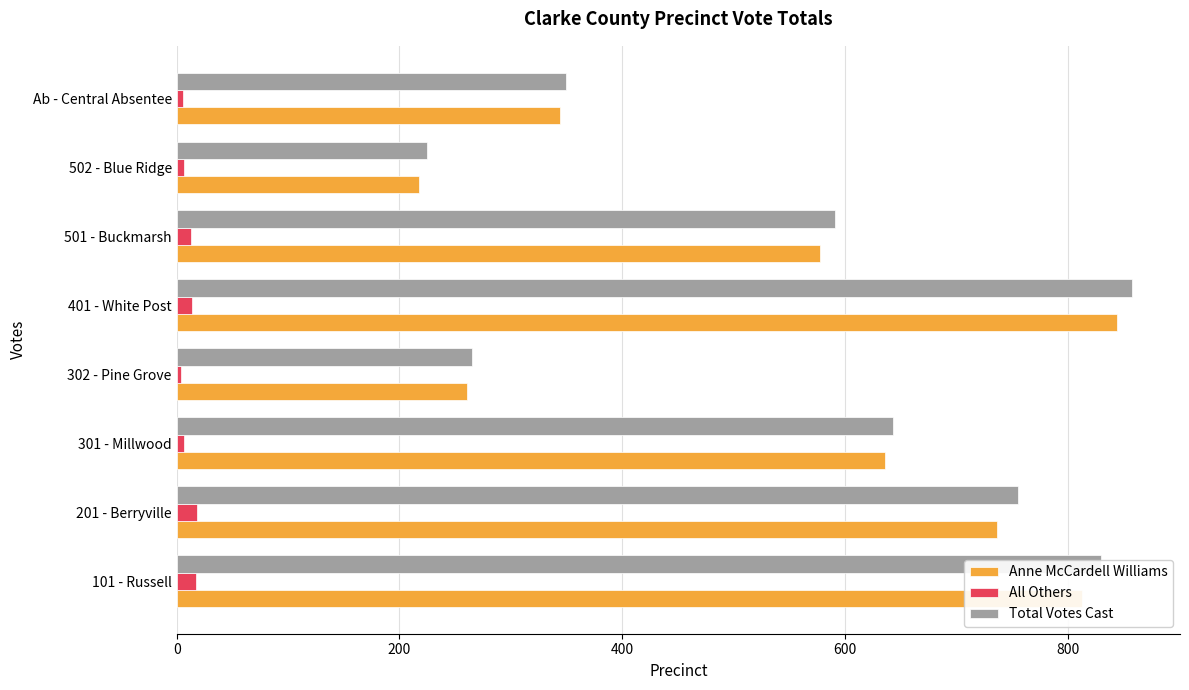

The Anne McCardell Williams series shows 578 at 501 - Buckmarsh. True or false?

True